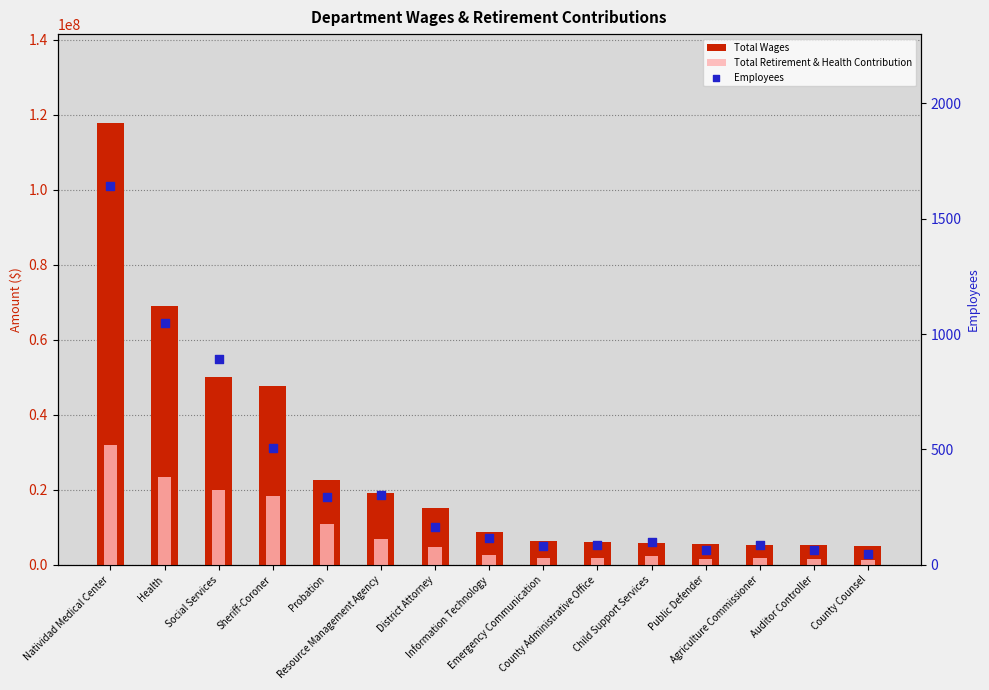

Which series has the widest spread of Y values?

Total Wages